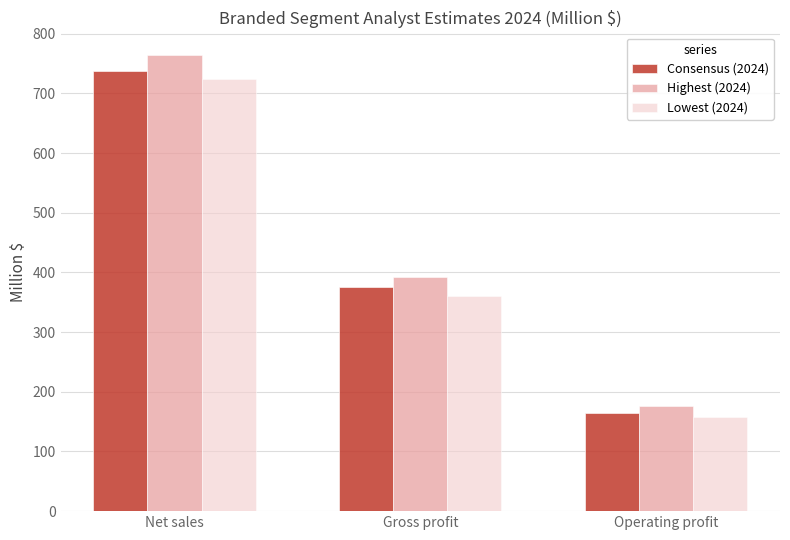

What is the label of the 1st bar from the left?

Net sales